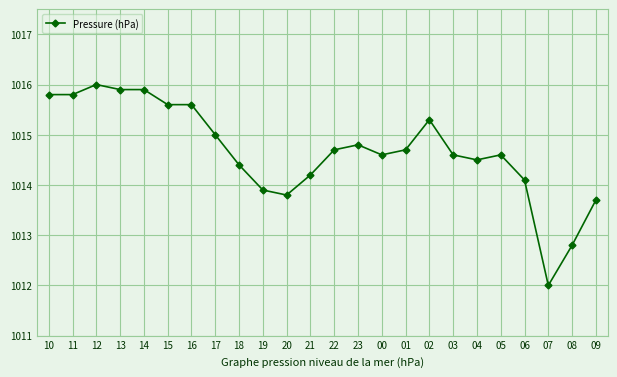

What value does the data have at 05?

1014.6